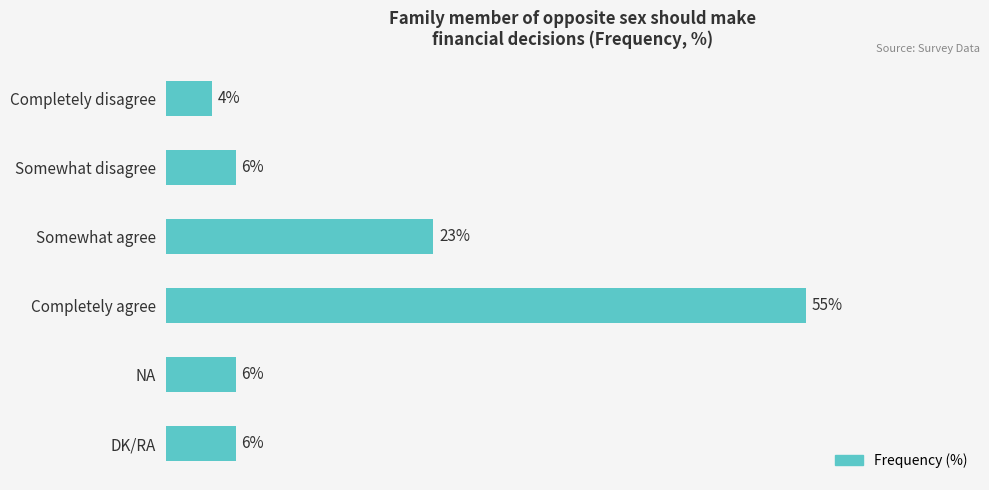

Where is the data nearest to the value 29?

Somewhat agree